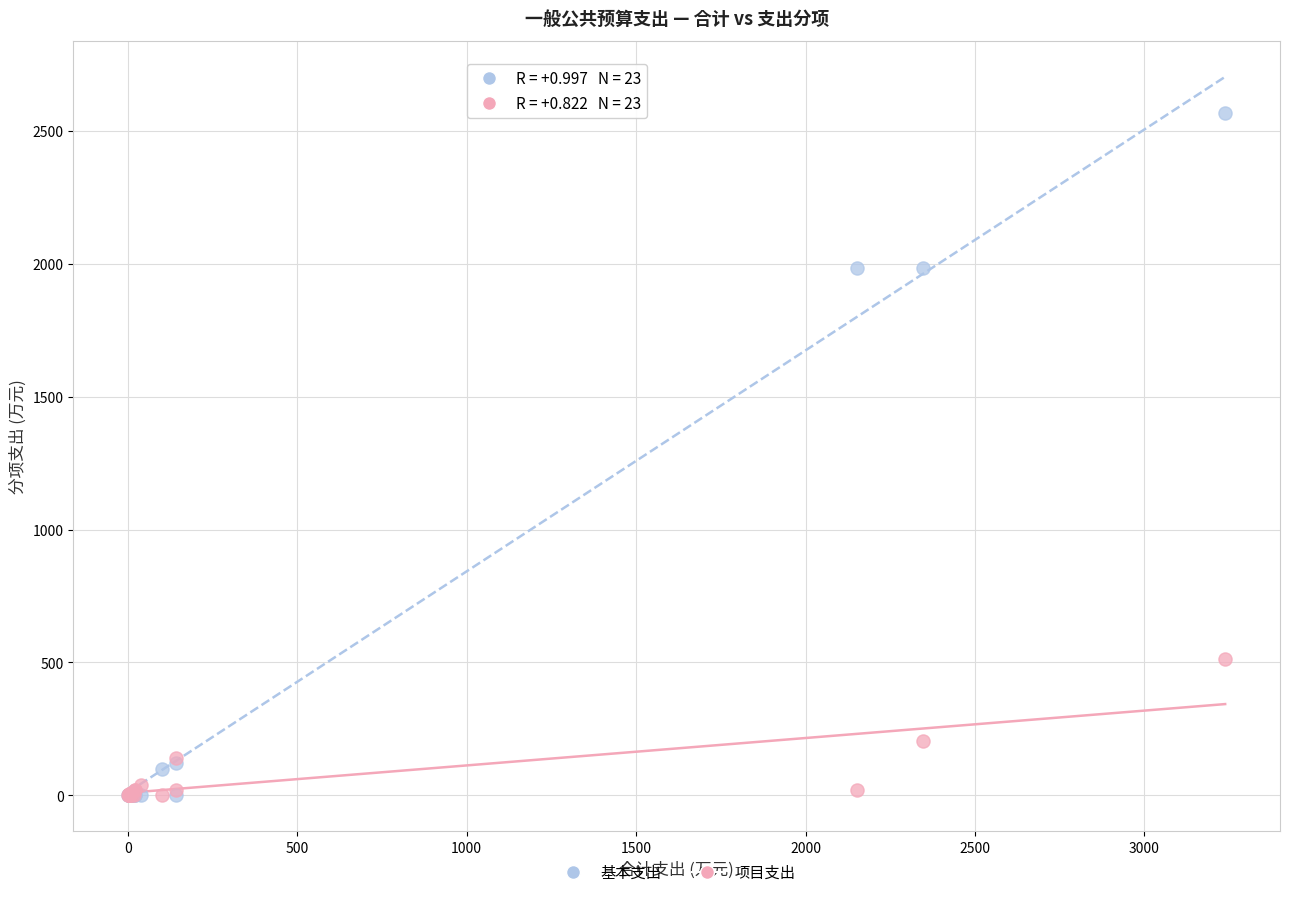

In the 项目支出 series, what Y value is closest to 257?

203.5